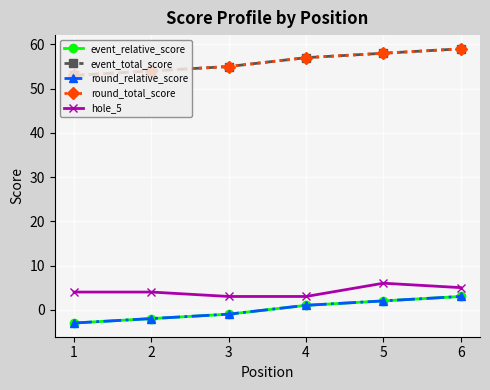

Is this an area chart (filled region under the line)?

No